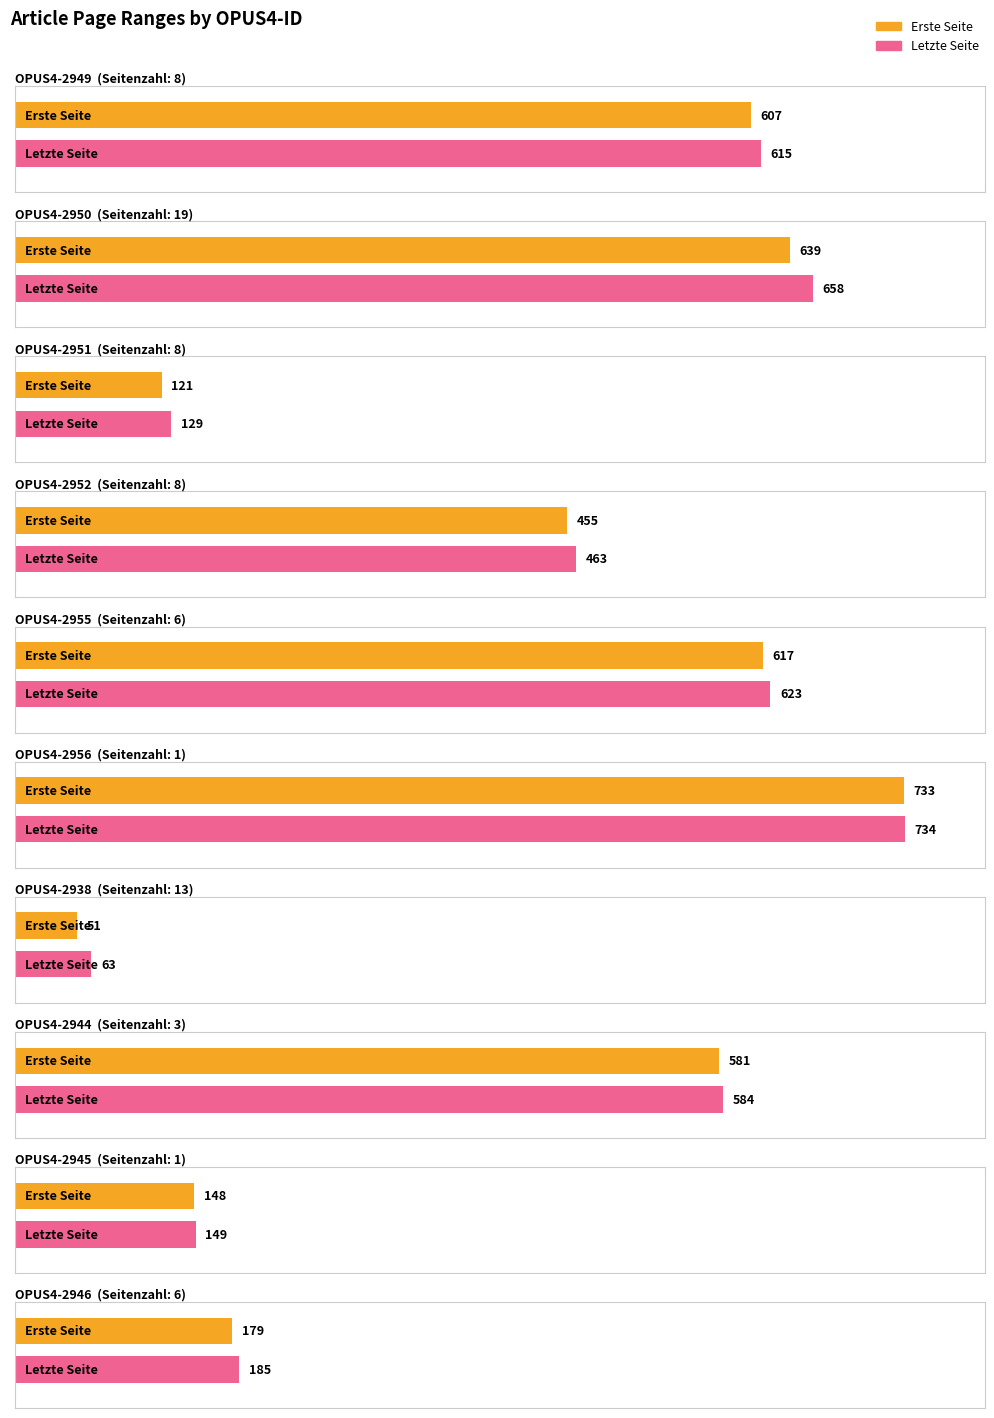

How many categories are shown in the chart?

10